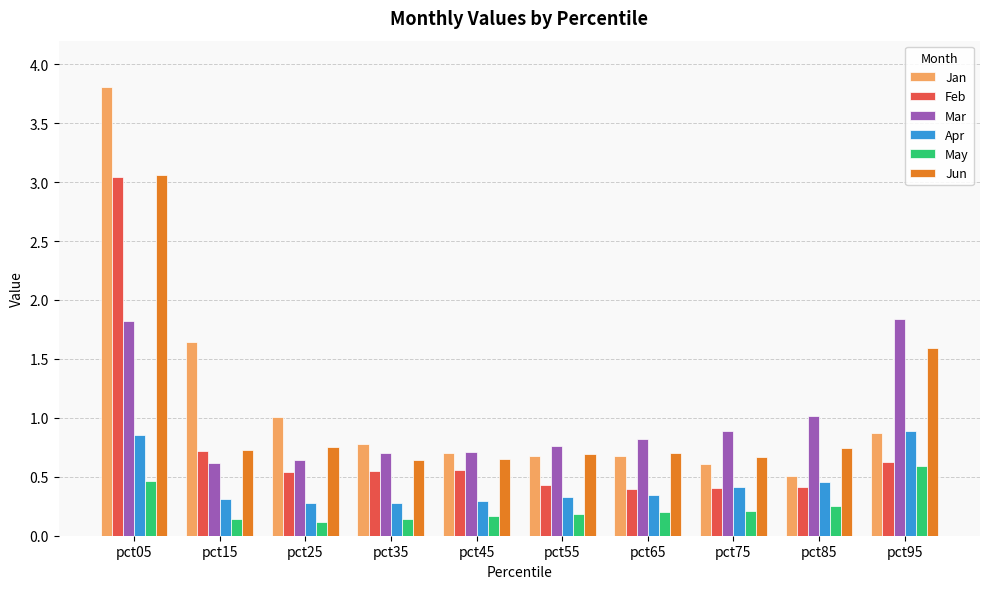

Which series has the largest total across all categories?

Jan